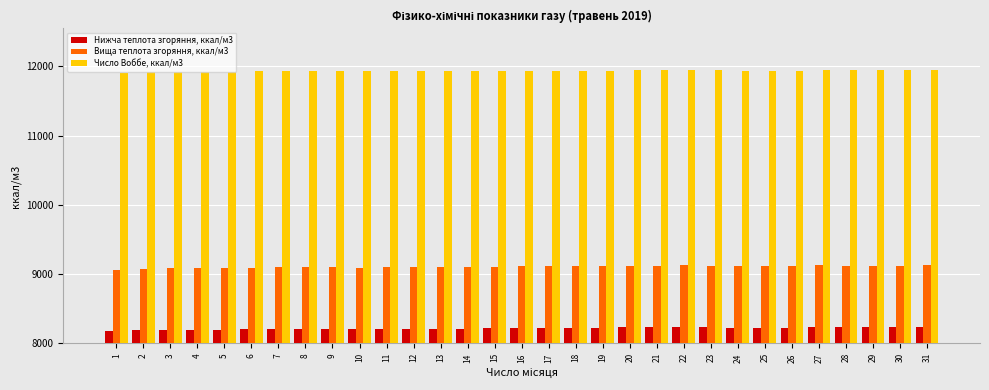

Rank the series by their maximum value, from highest to lowest.

Число Воббе, ккал/м3, Вища теплота згоряння, ккал/м3, Нижча теплота згоряння, ккал/м3